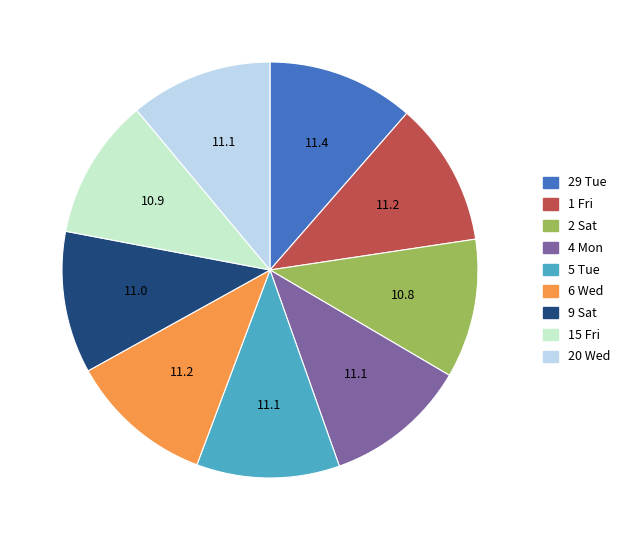

How many slices are in this pie chart?

9